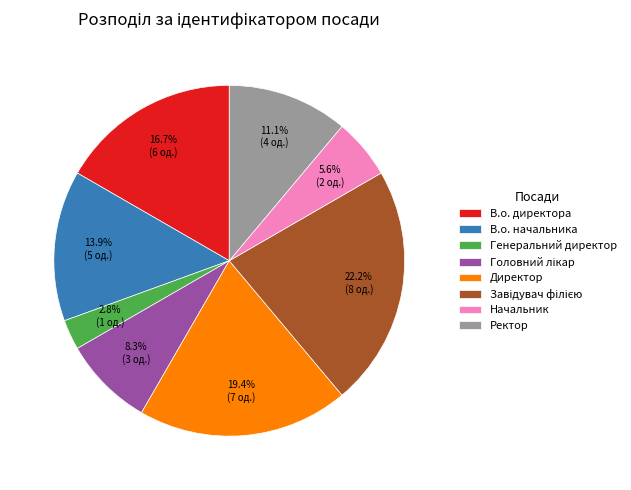

Is Начальник the majority of the pie?

No